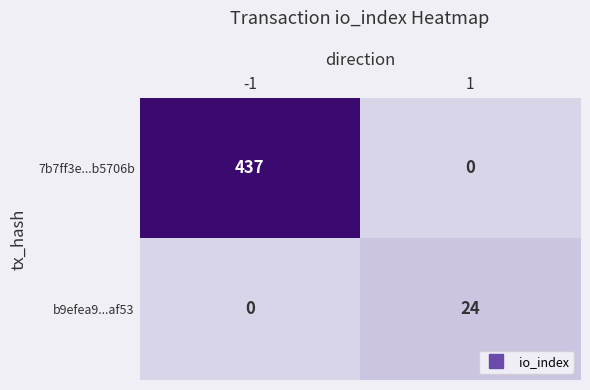

Which series has the largest range (max minus min)?

7b7ff3e...b5706b